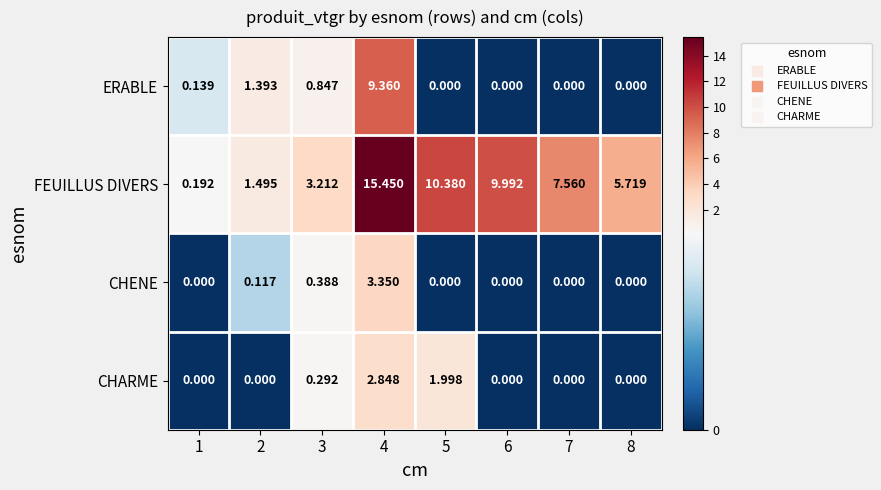

Which series has the largest range (max minus min)?

FEUILLUS DIVERS